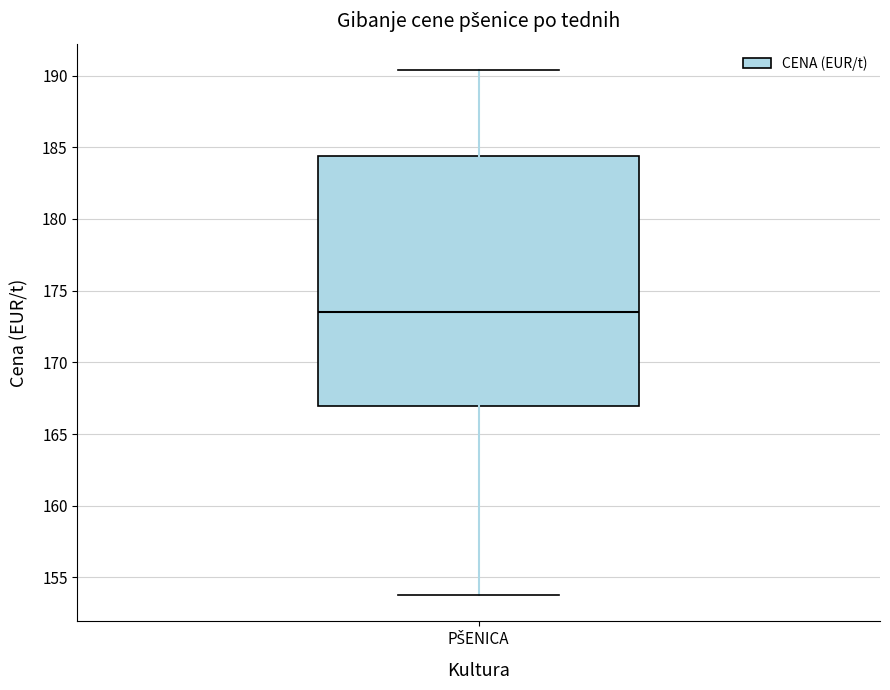

Transcribe this box plot: give where the median line is, the range the box spans, and where the two whiskers end, as read against the y-axis. The values are not printed on the chart, so give them approximately, as read against the axis.

median 173.5, box 167.0 to 184.5, whiskers 154.0 to 190.5